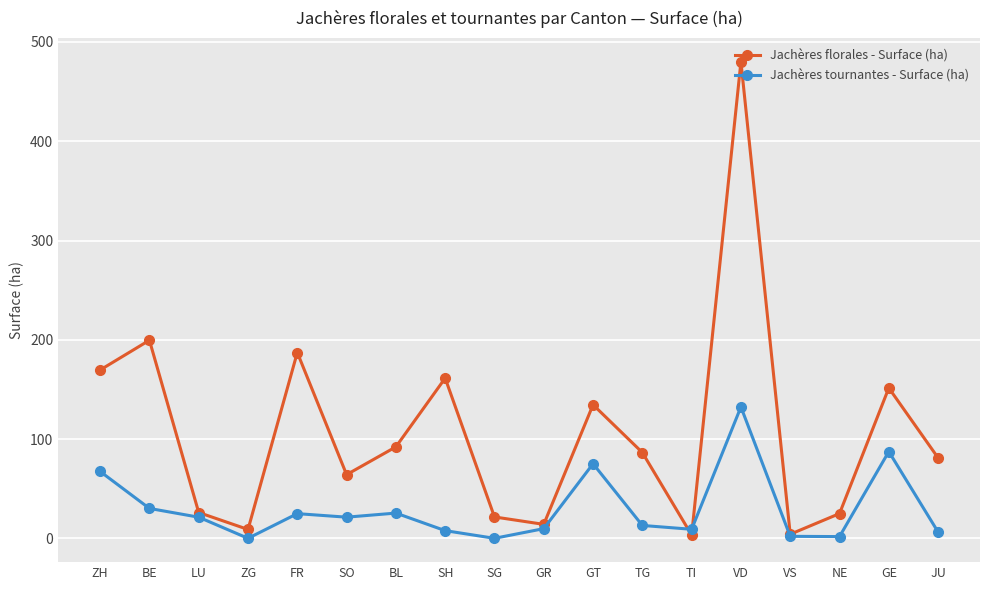

What is the approximate value of Jachères tournantes - Surface (ha) at FR?

24.9